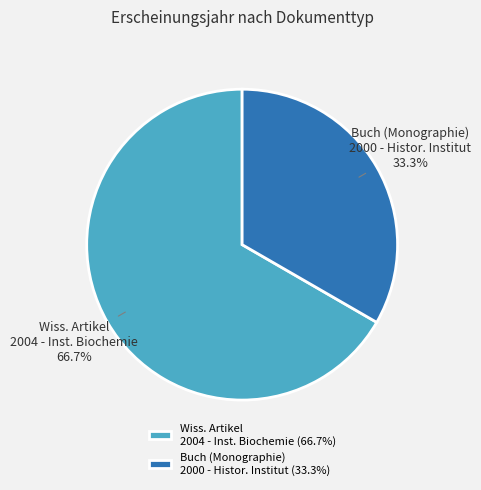

Combined, what portion of the pie is Wiss. Artikel 2004 - Inst. Biochemie and Buch (Monographie) 2000 - Histor. Institut?

100.0%